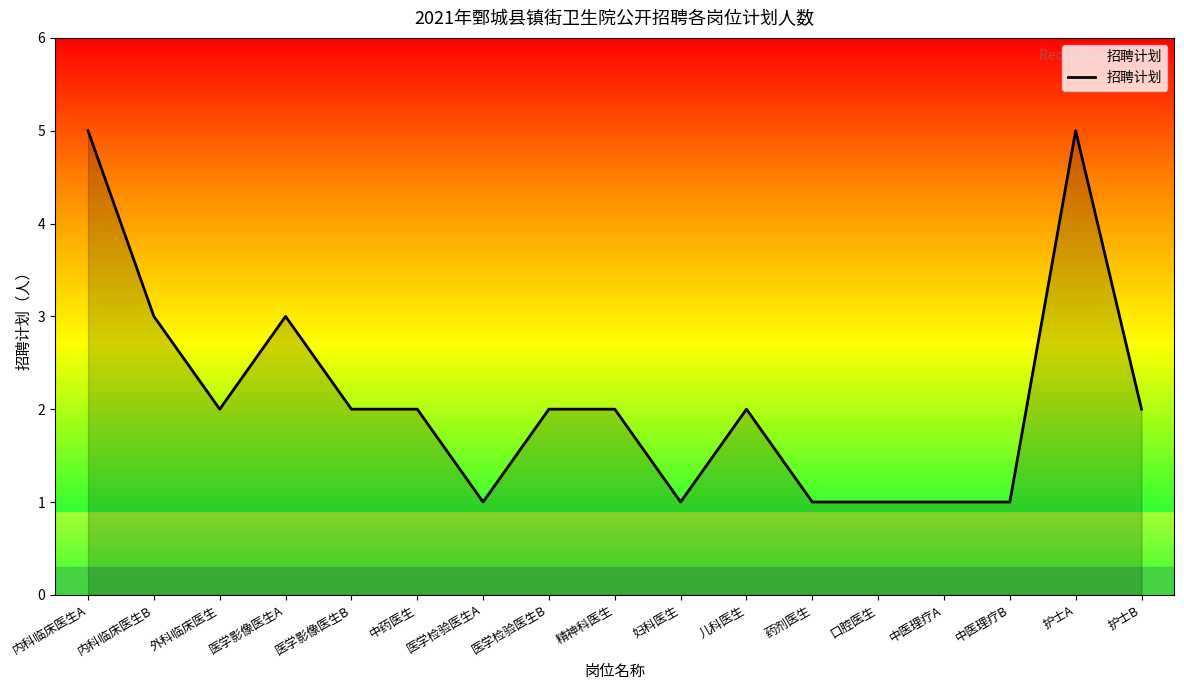

Does the chart have visible grid lines?

No